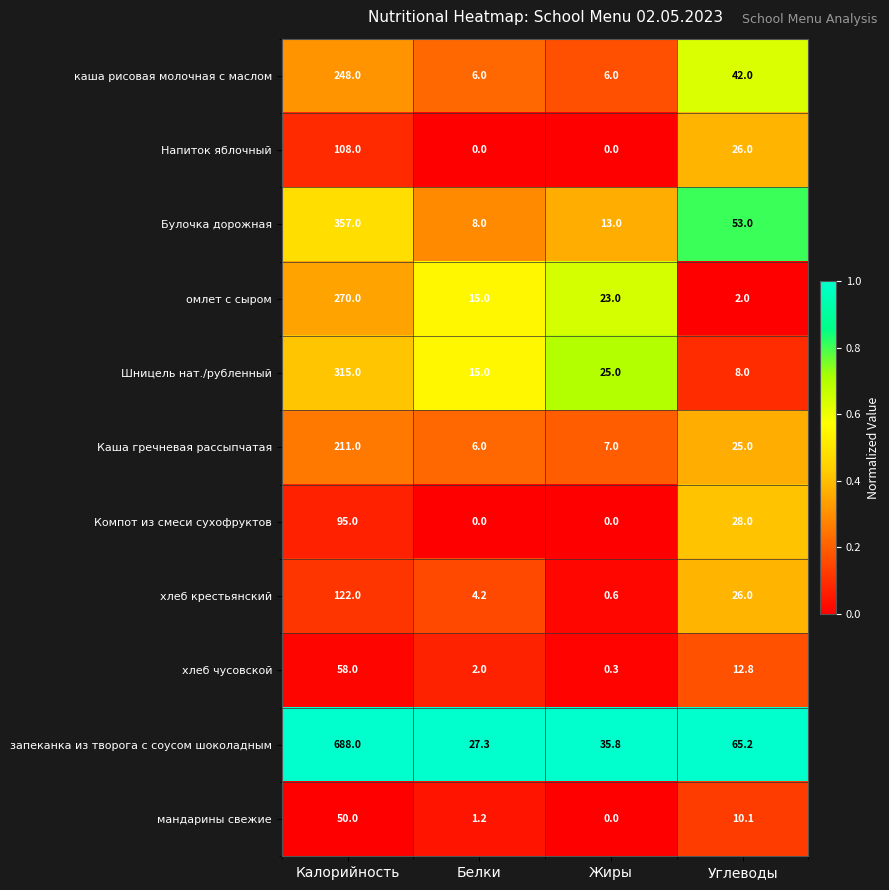

What is the lowest value of the Шницель нат./рубленный series?

8.0